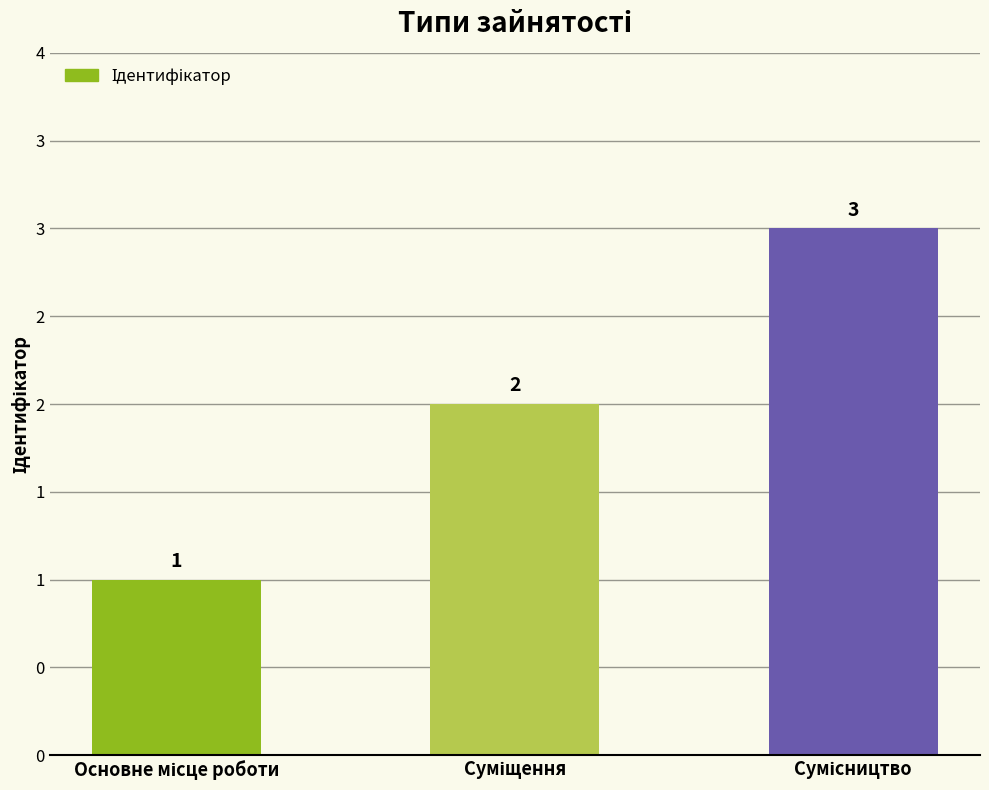

What is the change in value from Основне місце роботи to Суміщення?

+1